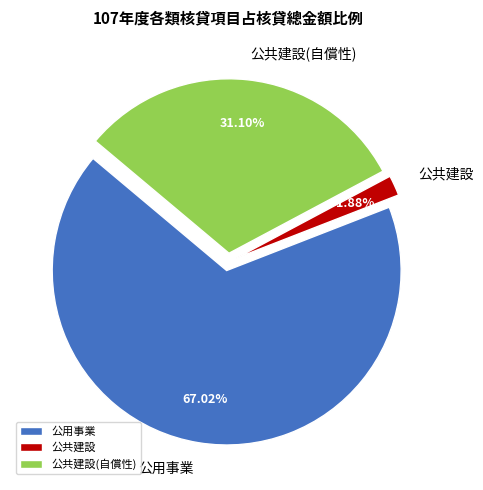

To the nearest percent, what is the combined percentage of 公共建設(自償性) and 公用事業?

98%